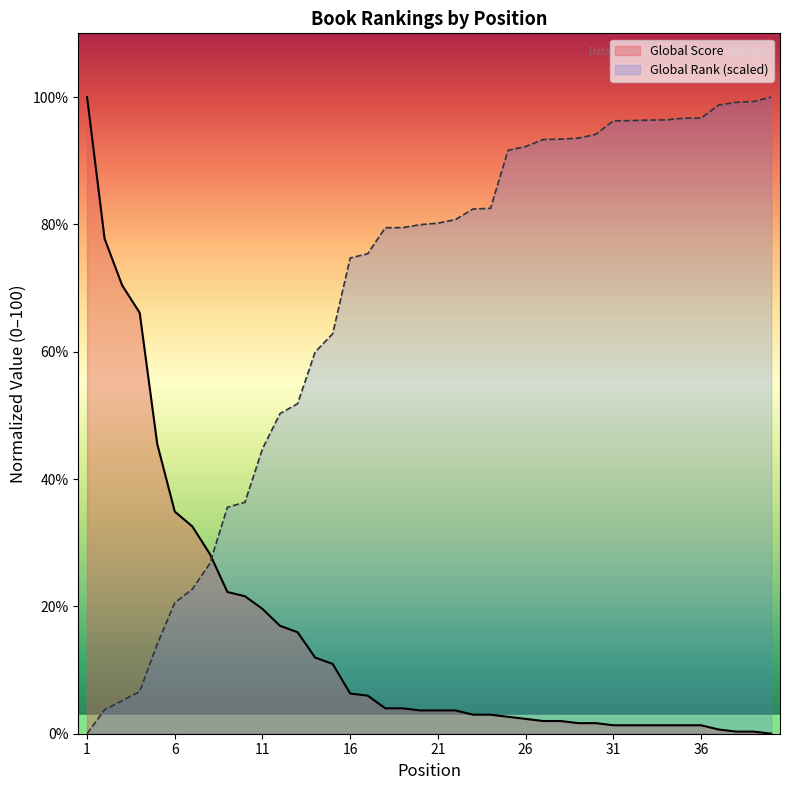

The value of Global Score at 15 is 4.6. True or false?

False